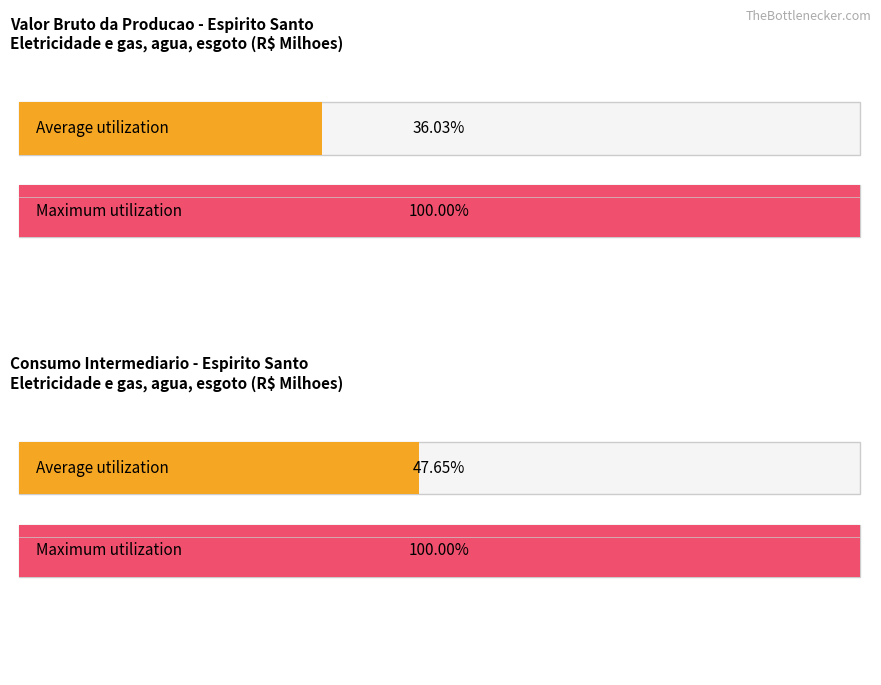

True or false: Average utilization and Maximum utilization intersect in this chart.

False